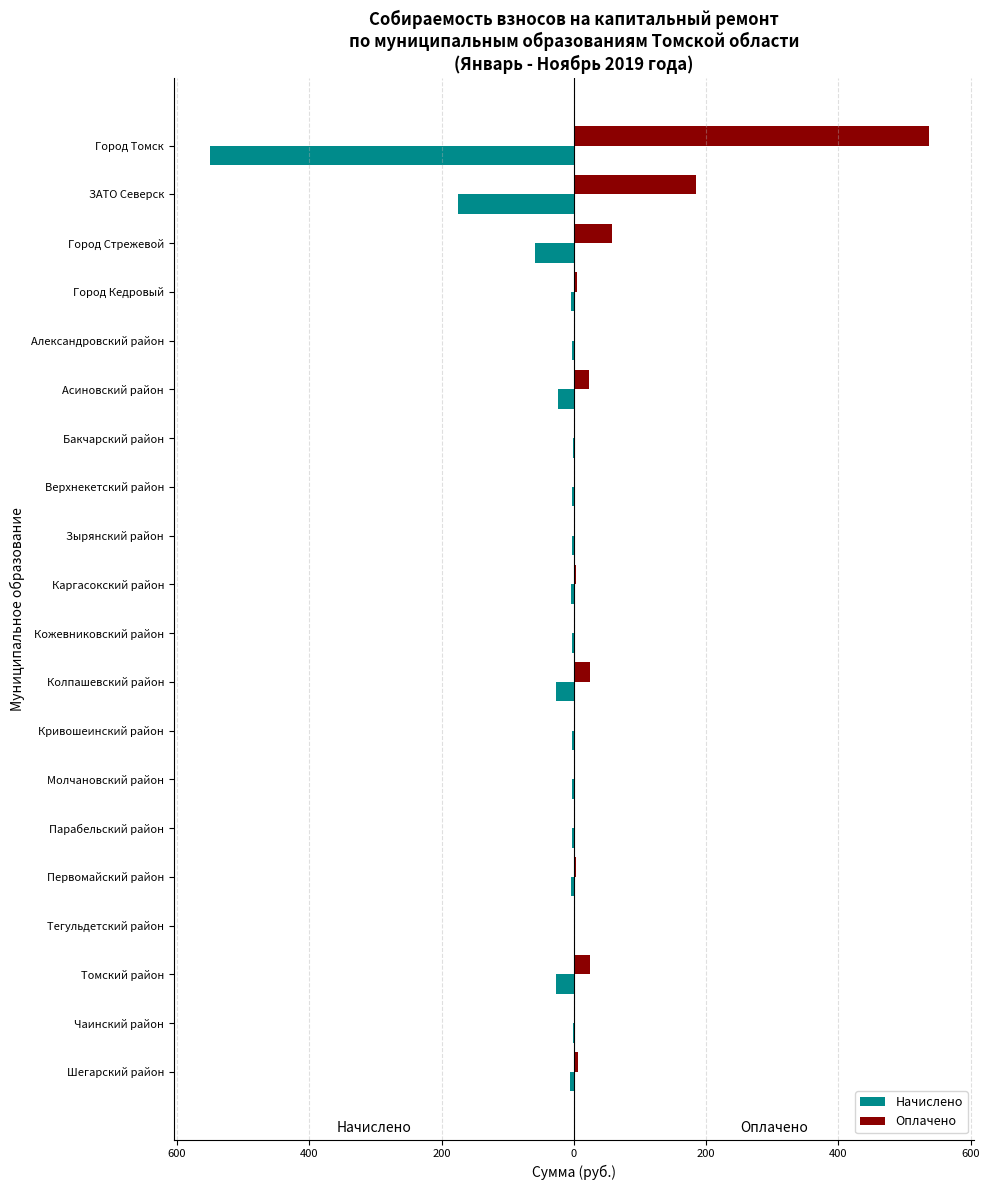

Reading left to right, extract all data points from this chart.

Начислено: -549.9	-175.9	-59.3	-5.0	-2.9	-23.6	-1.5	-2.5	-2.6	-4.3	-2.5	-26.9	-2.3	-2.6	-2.6	-3.6	-0.3	-26.4	-1.5	-6.3
Оплачено: 537.1	184.2	58.0	4.6	2.3	23.2	1.4	2.4	2.4	3.6	2.2	24.4	2.1	2.3	2.3	2.9	0.2	24.9	1.4	6.0